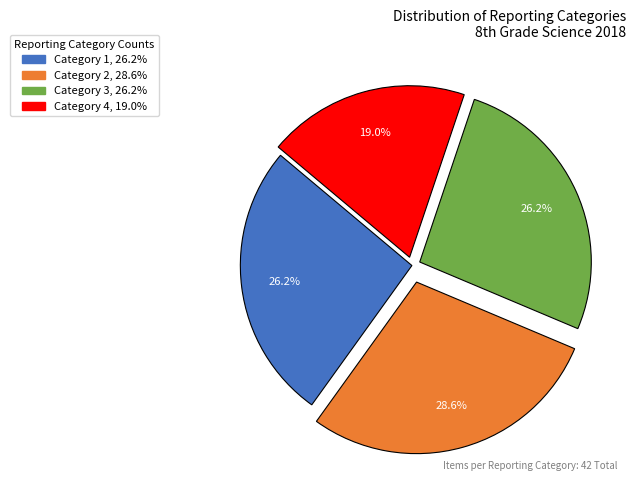

Does any single category account for the majority?

No